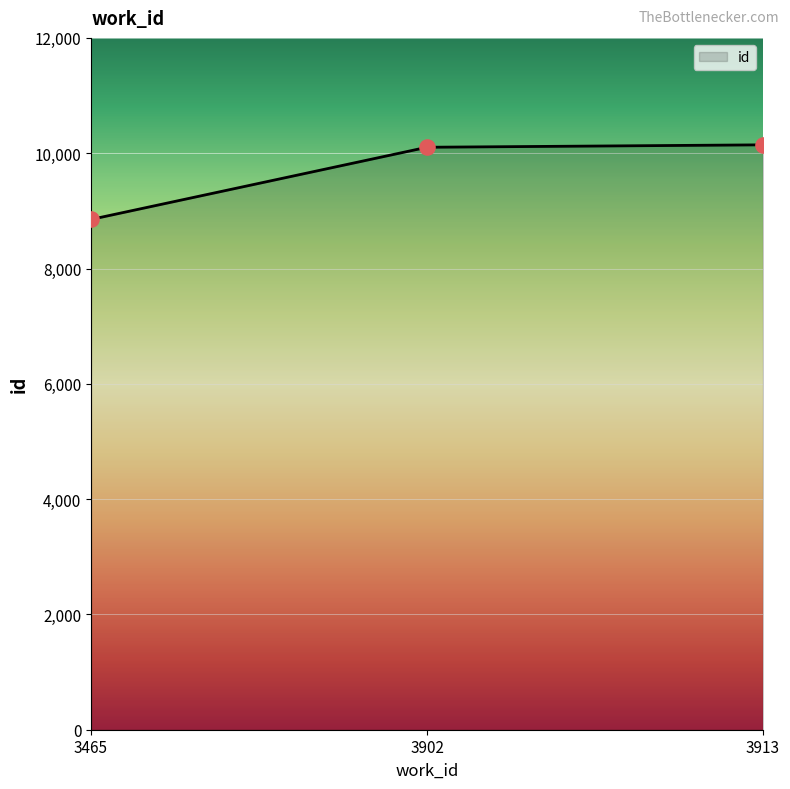

What is the change in value from 3465 to 3913?

+1294